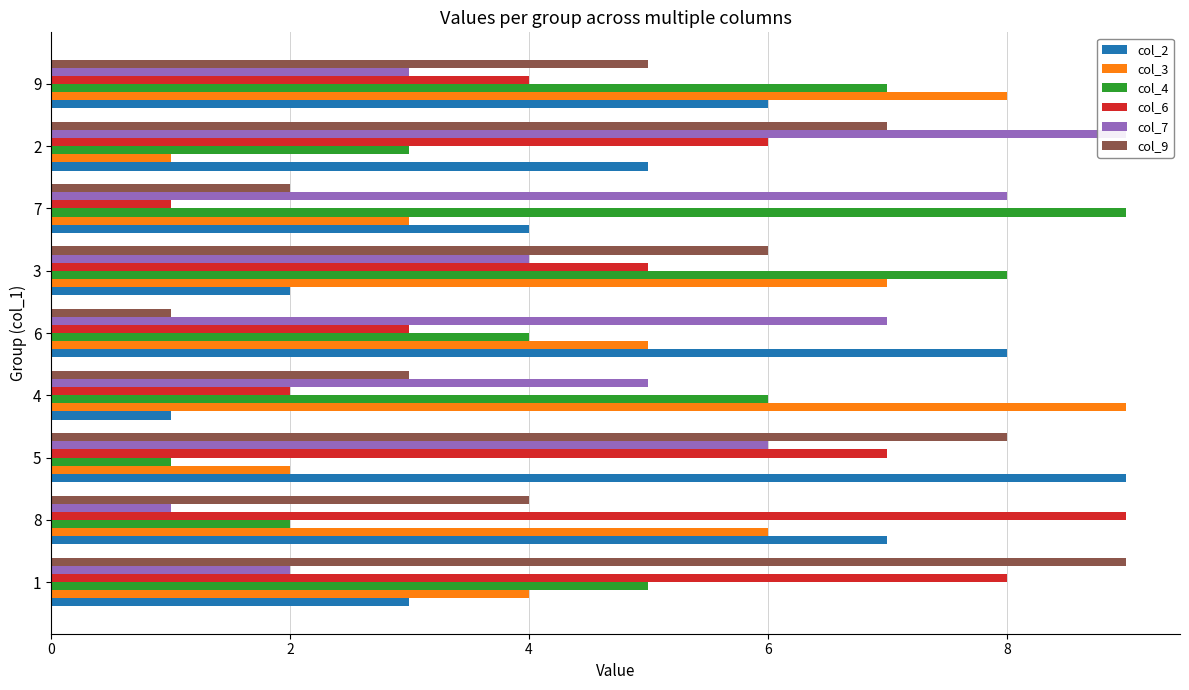

How many values in the col_4 series are below 5?

4